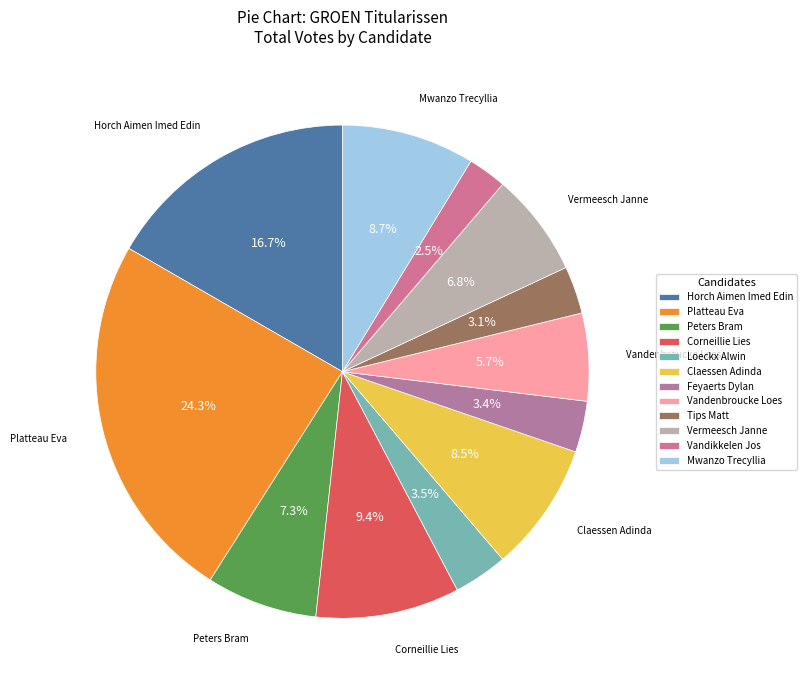

To the nearest percent, what is the difference between the Vermeesch Janne and Vandikkelen Jos slice percentages?

4%